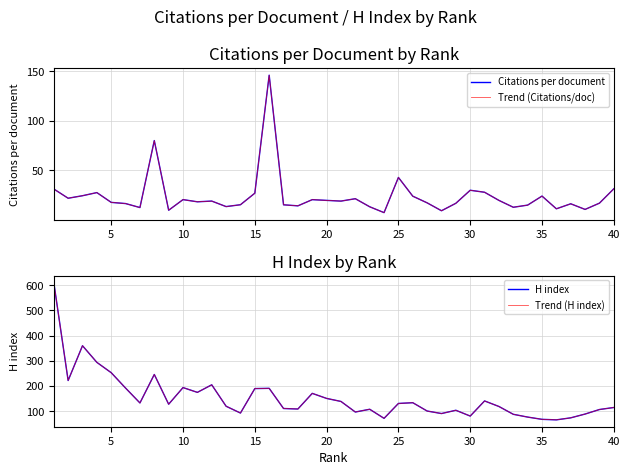

At 40, list the series in order from largest to smallest.

H index, Trend (H index), Citations per document, Trend (Citations/doc)